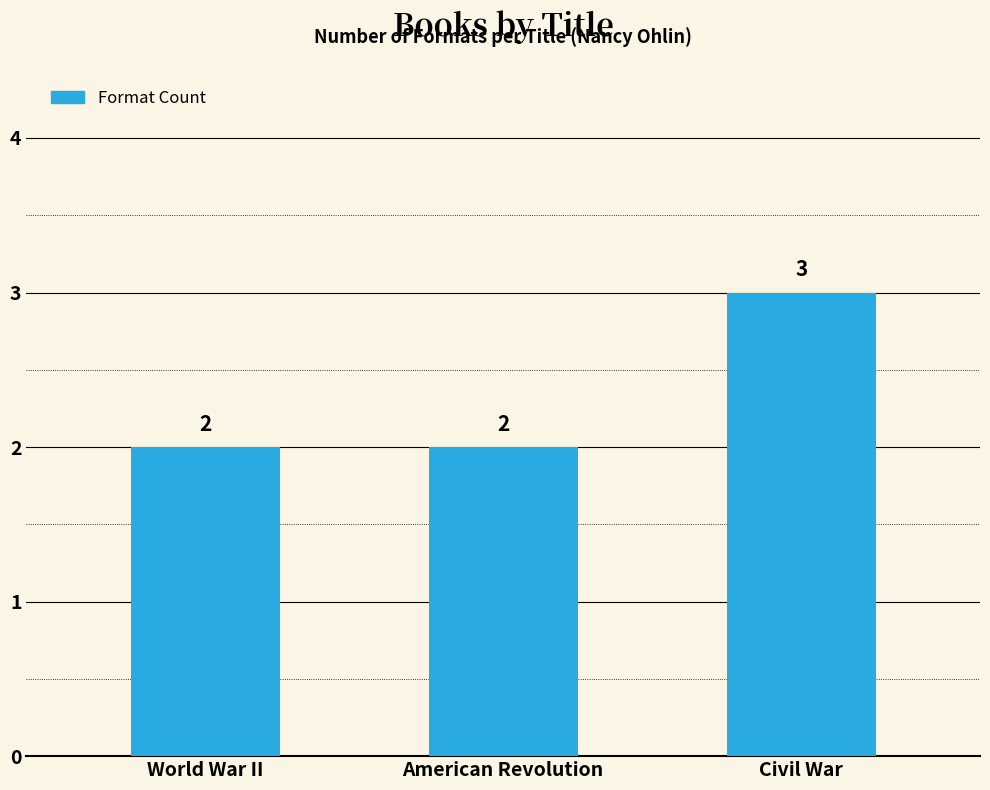

What is the sum of all values?

7